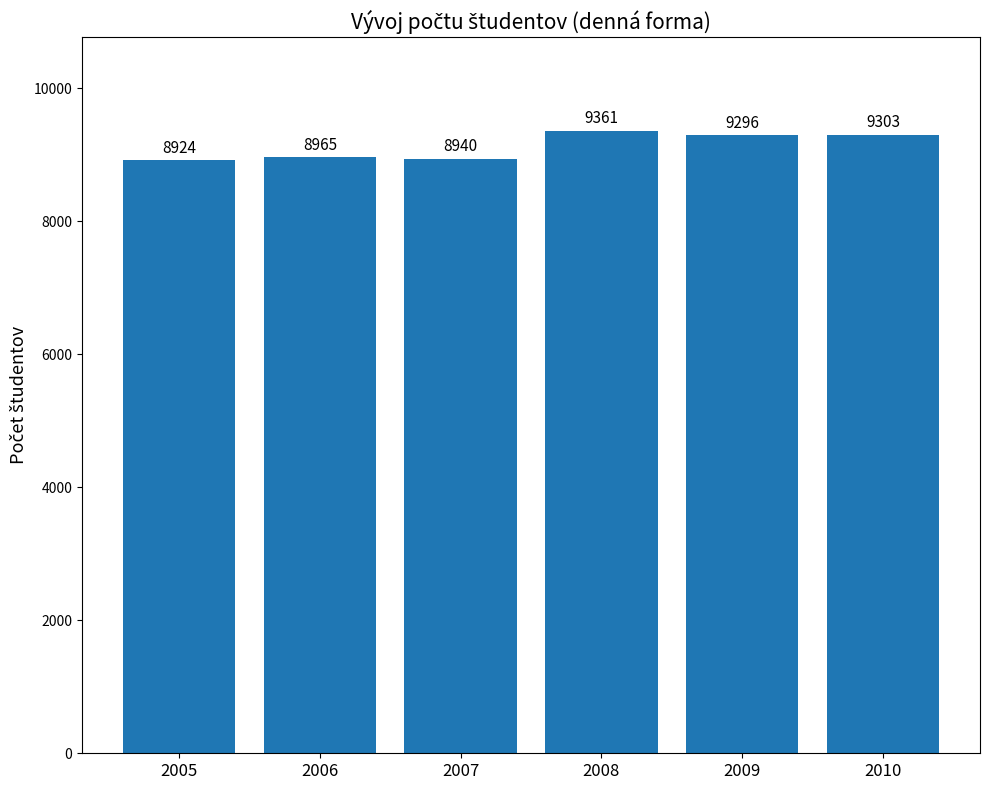

Rank the categories by value from highest to lowest.

2008, 2010, 2009, 2006, 2007, 2005